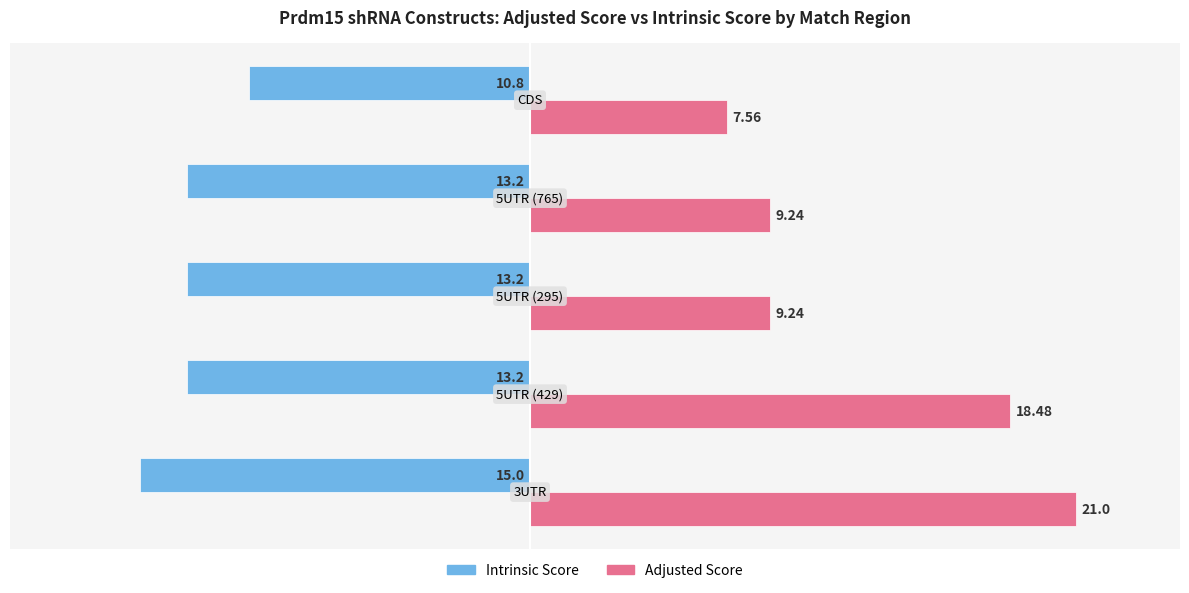

Rank the series by their maximum value, from lowest to highest.

Intrinsic Score, Adjusted Score